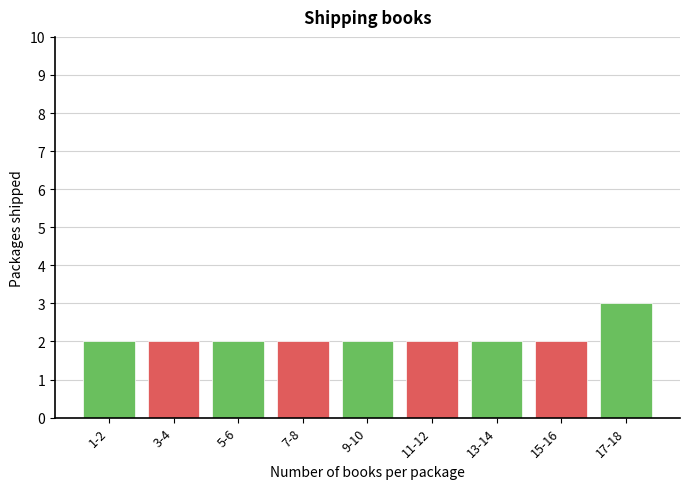

Reading left to right, transcribe all the data shown in this chart.

2	2	2	2	2	2	2	2	3